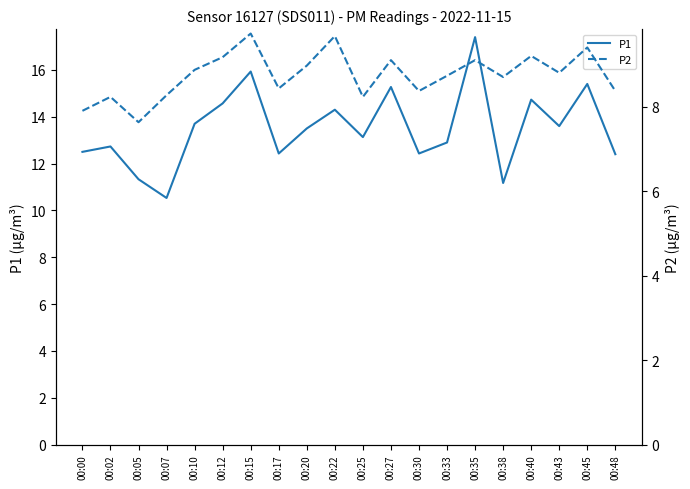

What are all the series names shown in the legend?

P1, P2